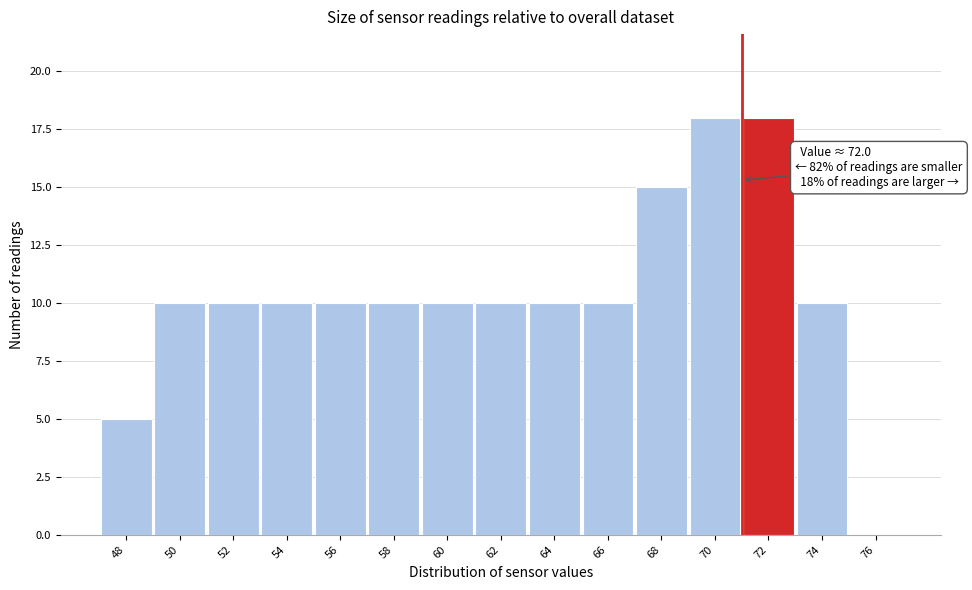

Reading left to right, transcribe all the data shown in this chart.

48=5	50=10	52=10	54=10	56=10	58=10	60=10	62=10	64=10	66=10	68=15	70=18	72=18	74=10	76=0